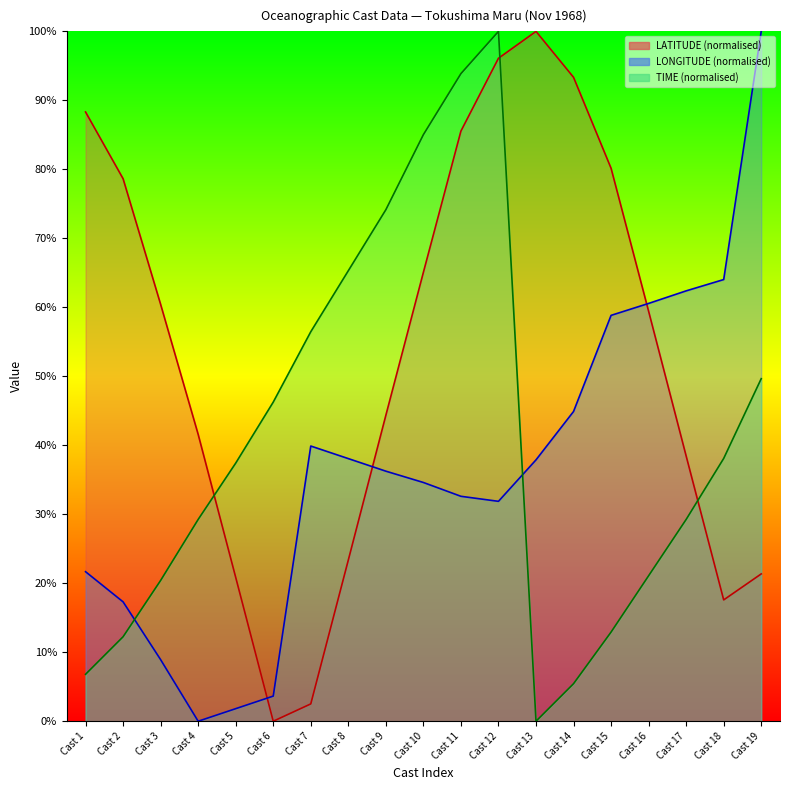

The LATITUDE series shows 26.3 at Cast 17. True or false?

False